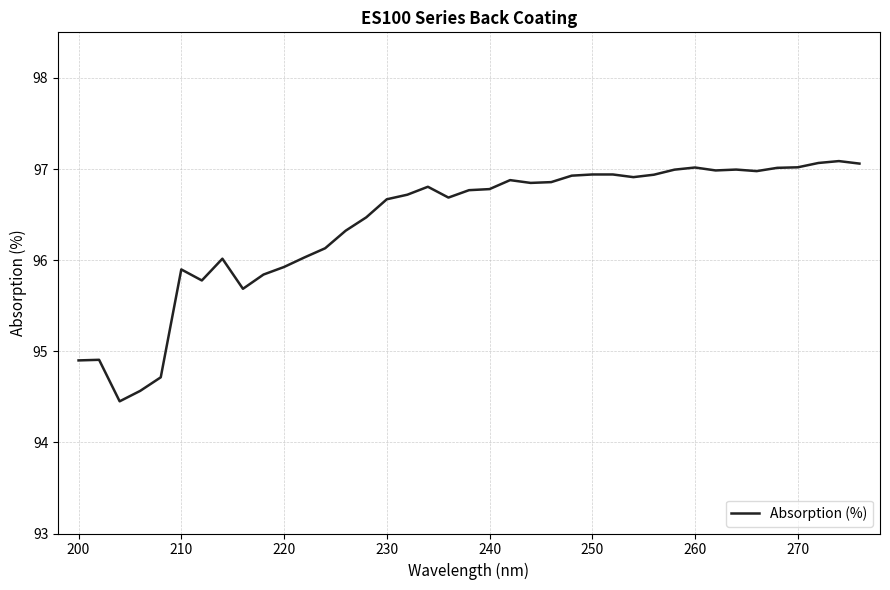

What is the difference between the second highest and minimum values?

2.6